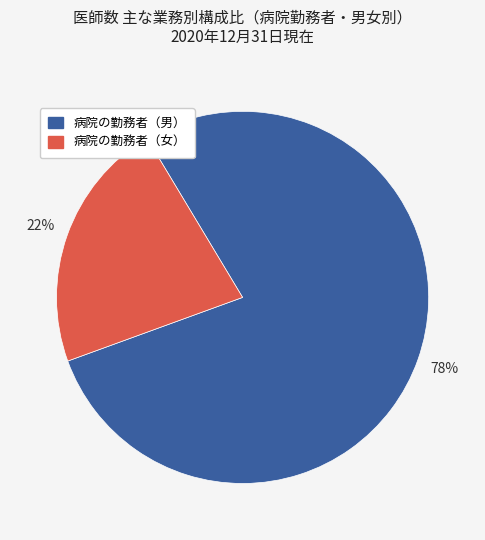

To the nearest percent, what is the difference between the largest and smallest slice percentages?

56%